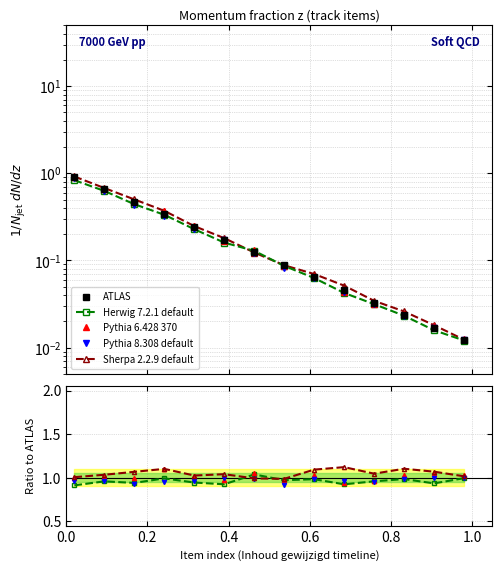

True or false: Herwig 7.2.1 default has more than 2 interior local peaks.

True